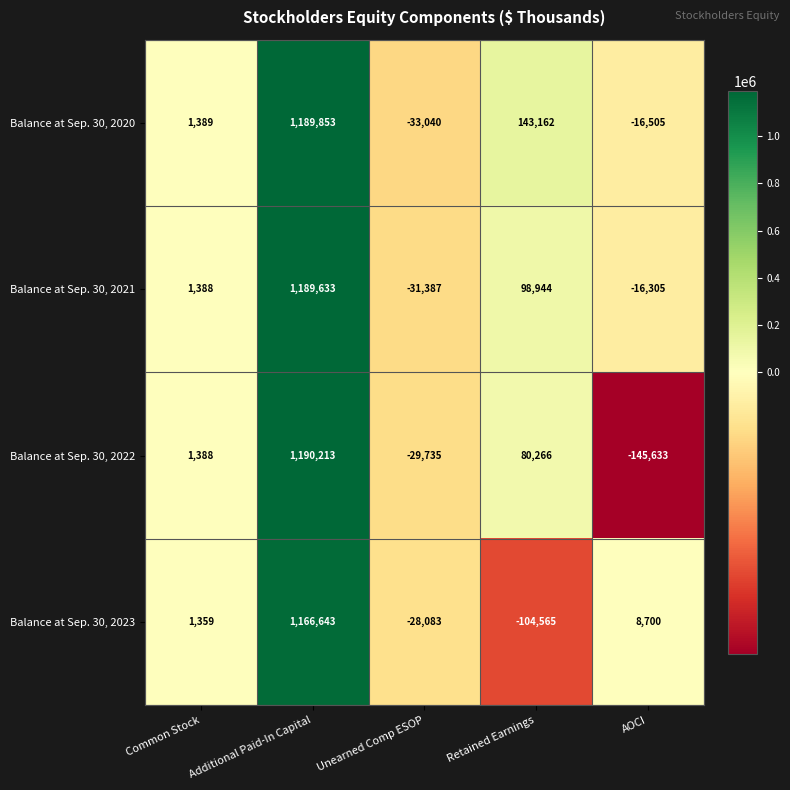

True or false: Balance at Sep. 30, 2022 has a value of -82180 at AOCI.

False